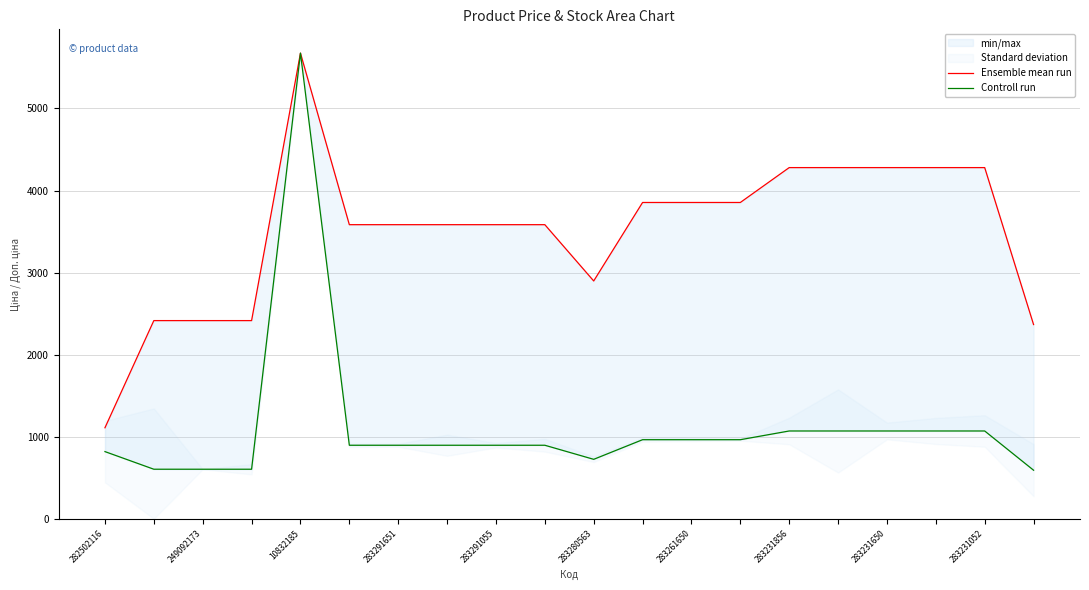

True or false: Ensemble mean run and Controll run cross at least once.

False